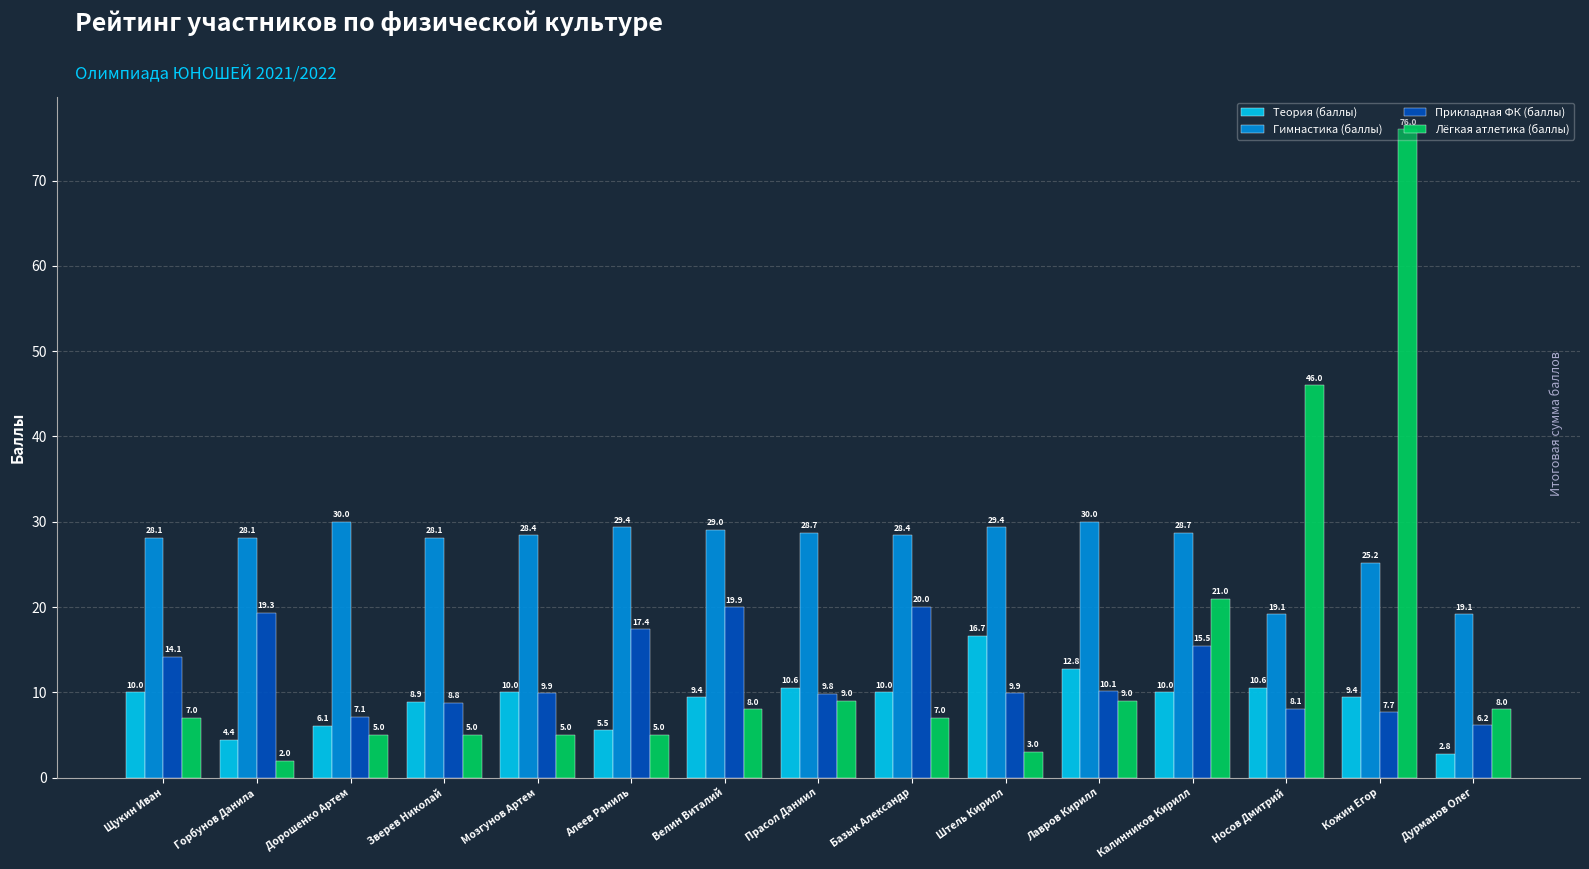

What is the difference between the highest and lowest values at Горбунов Данила?

26.1